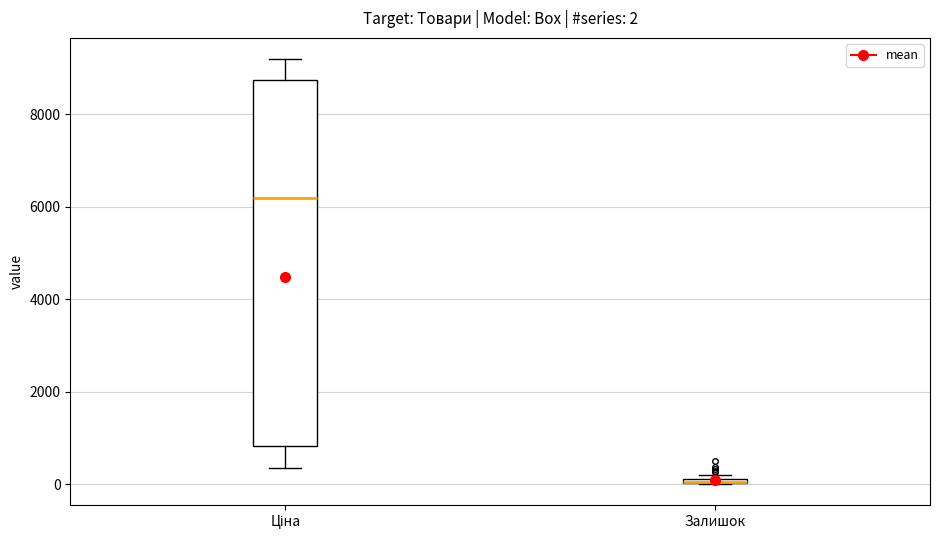

Which box is the tallest, from its lower edge to its upper edge?

Ціна